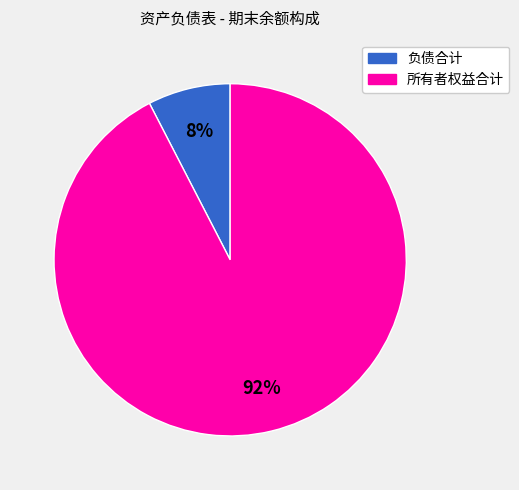

How many slices are in this pie chart?

2